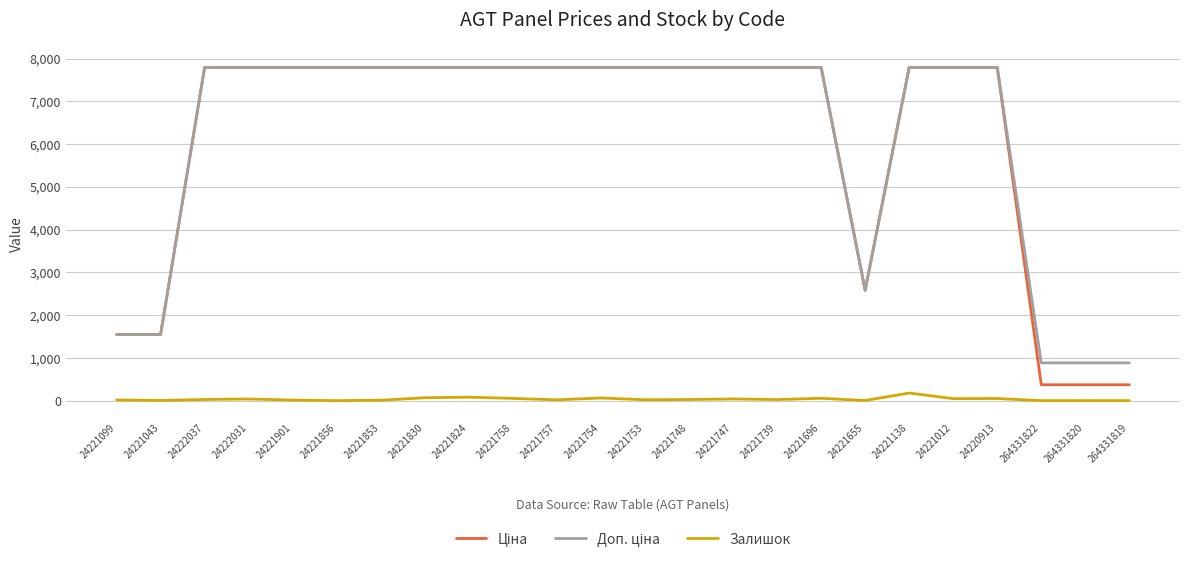

How many lines are shown in the chart?

3